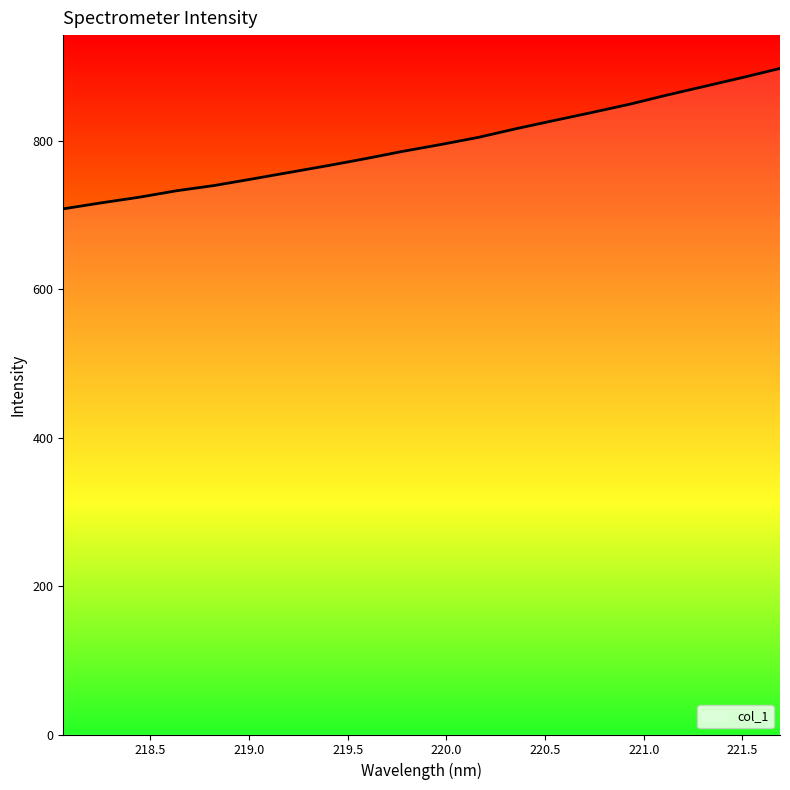

What is the greatest value displayed?

897.9